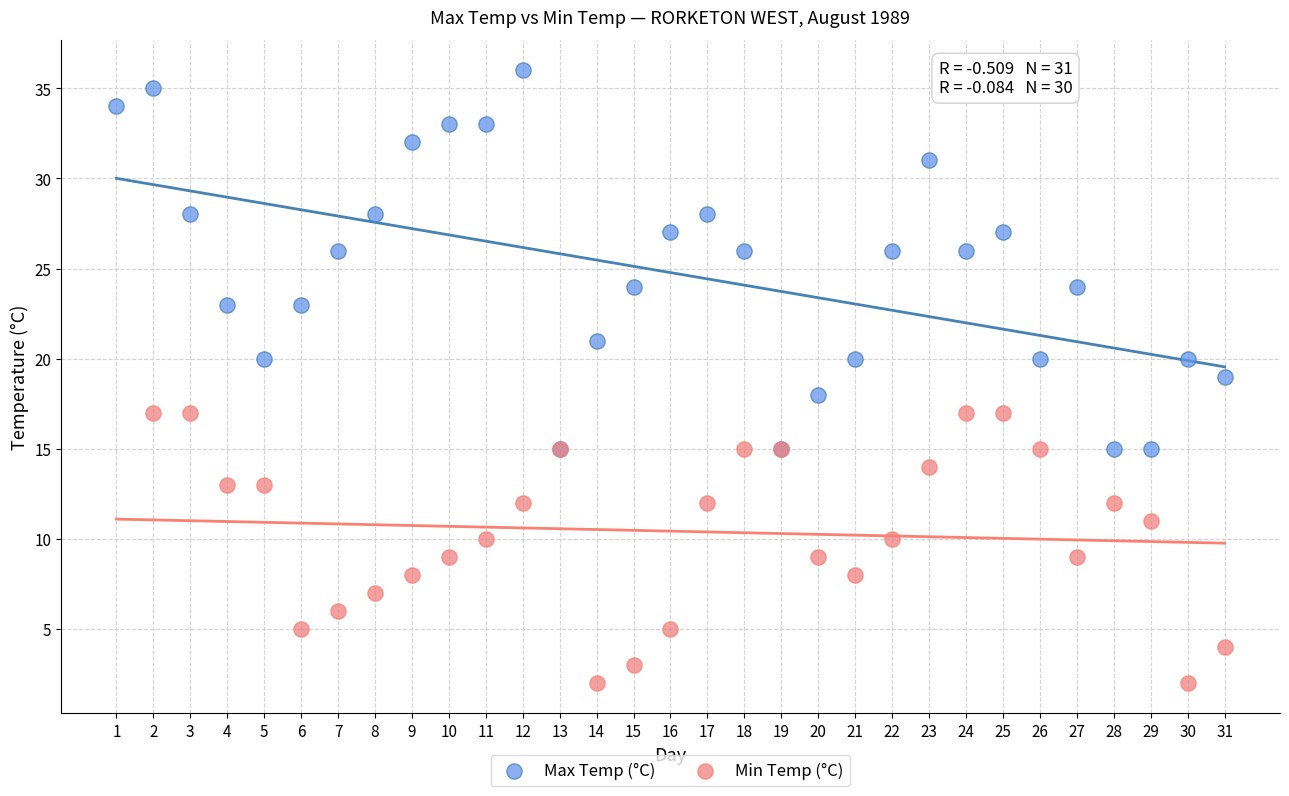

Which series has the widest spread of Y values?

Max Temp (°C)